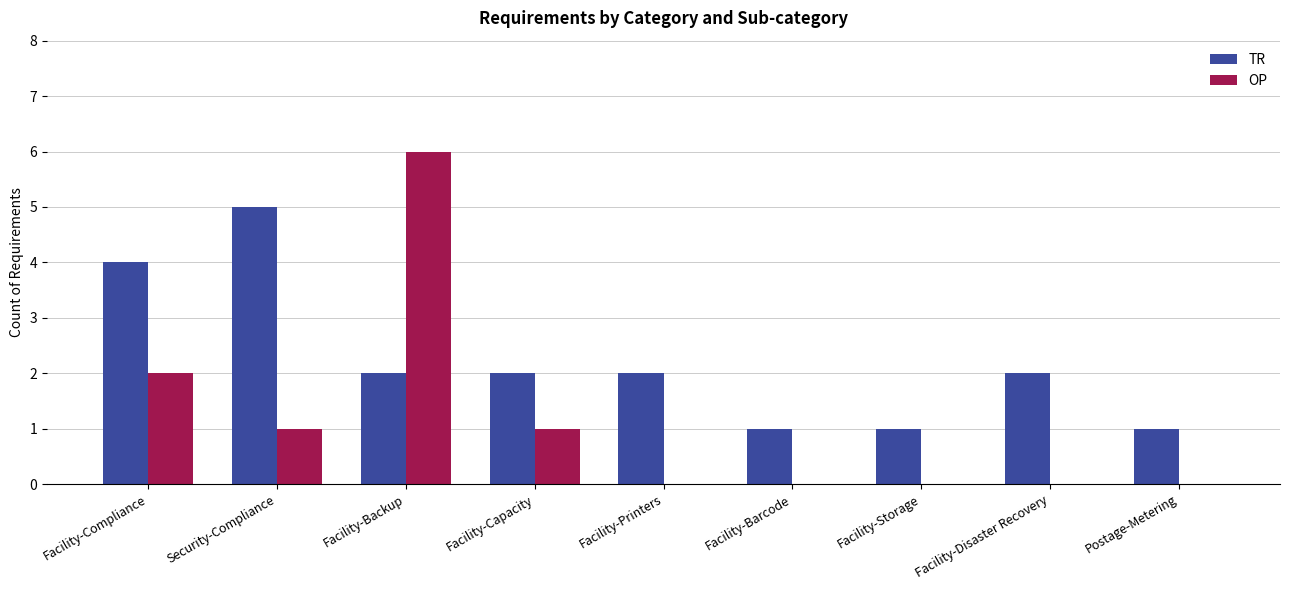

What is the maximum value for TR?

5